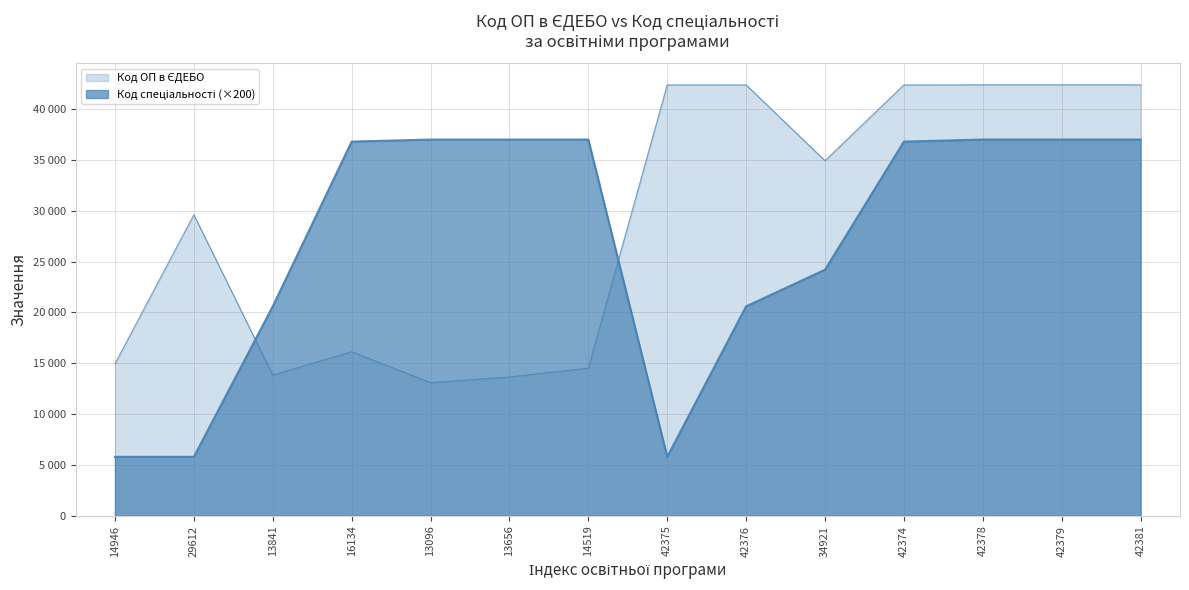

What are all the series names shown in the legend?

Код ОП в ЄДЕБО, Код спеціальності